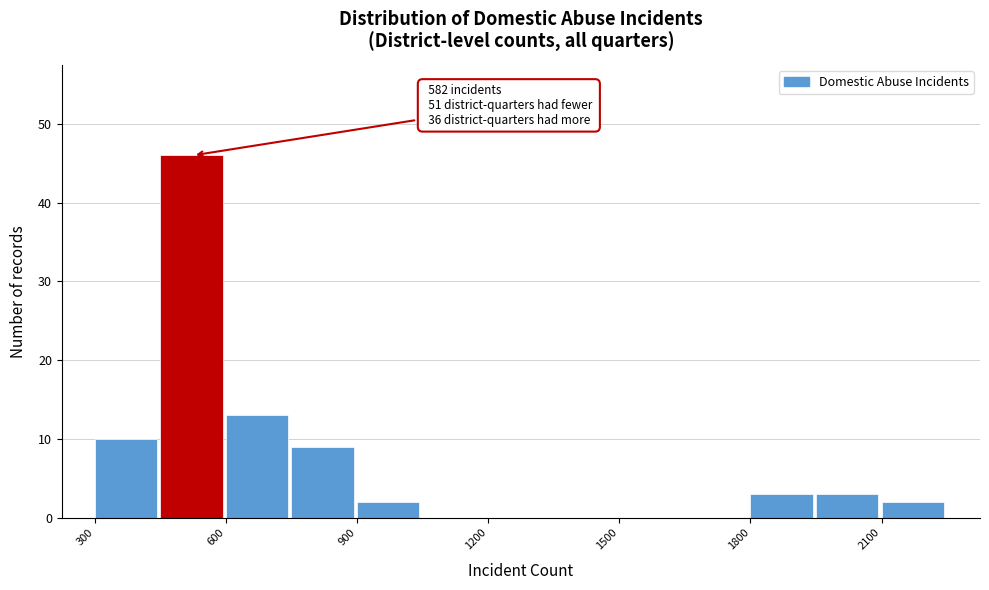

Around what value on the x-axis is the tallest bar? Give the approximate position of its centre, as read against the axis.

500